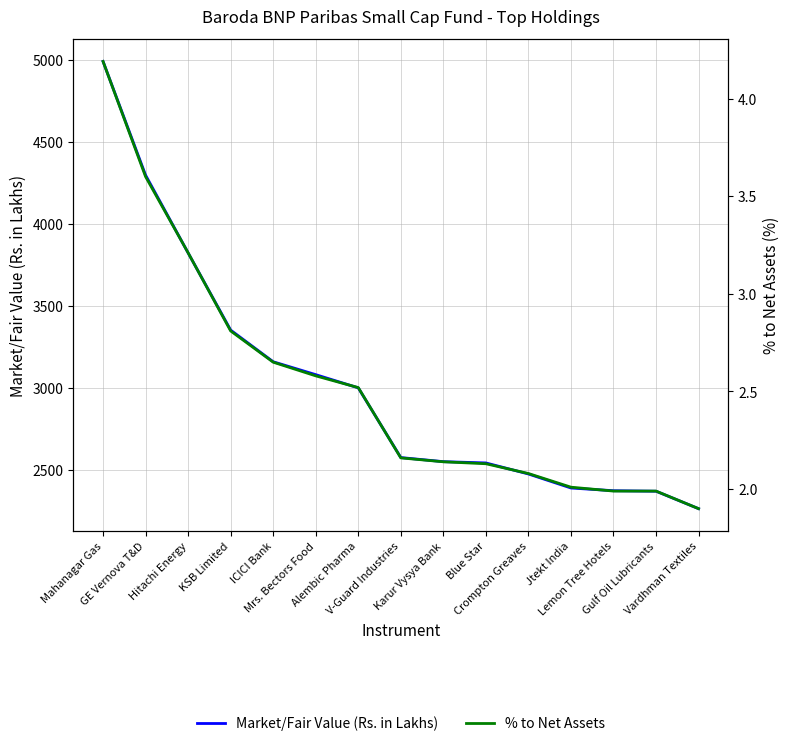

What is the greatest value displayed?

4993.0